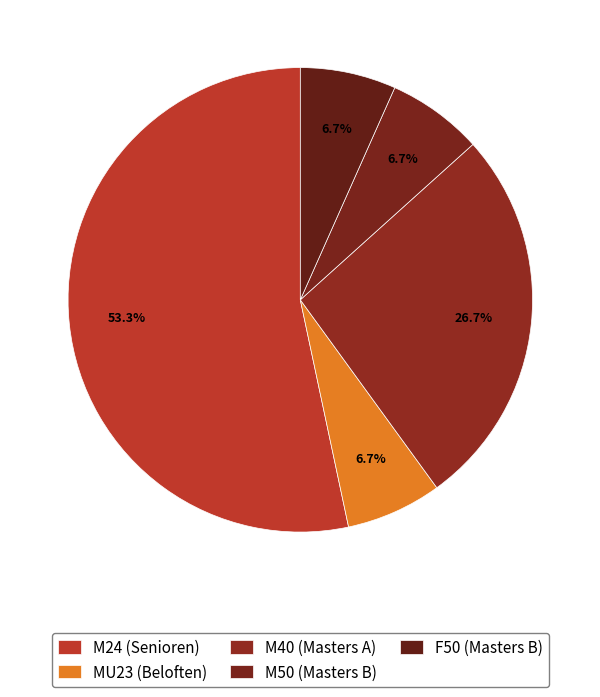

Count the number of slices in the pie.

5